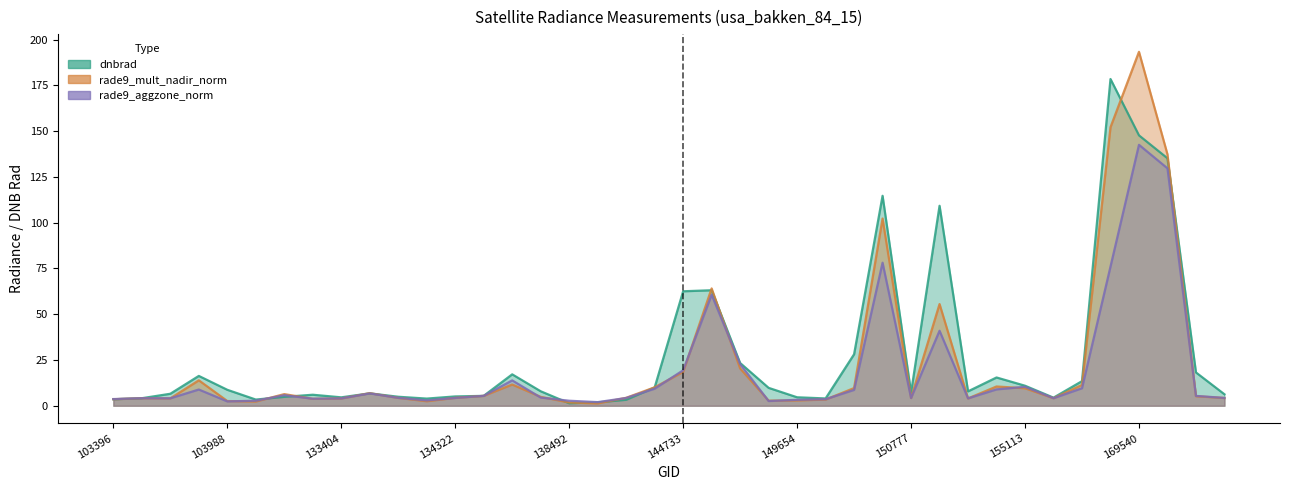

Rank the series at 150777 from highest to lowest value.

dnbrad, rade9_mult_nadir_norm, rade9_aggzone_norm